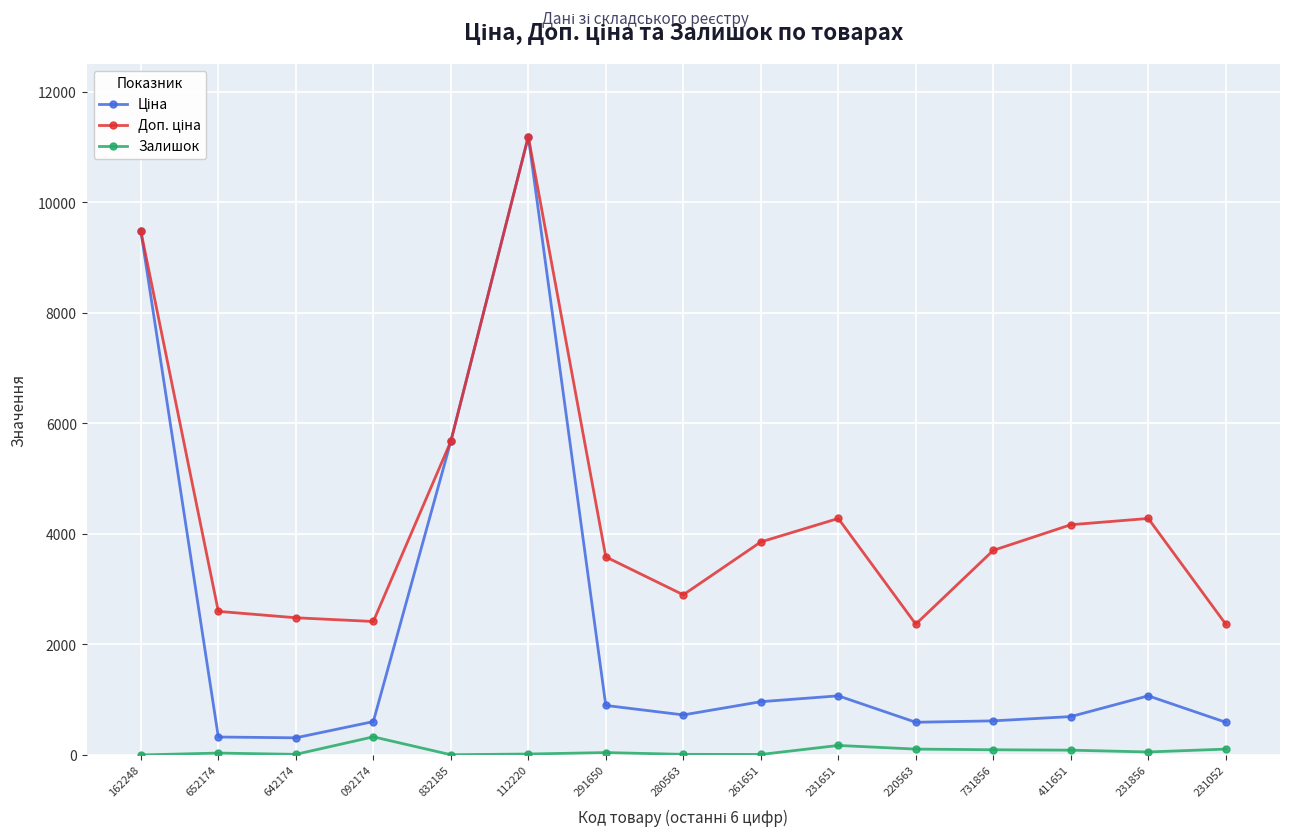

Does the chart have visible grid lines?

Yes